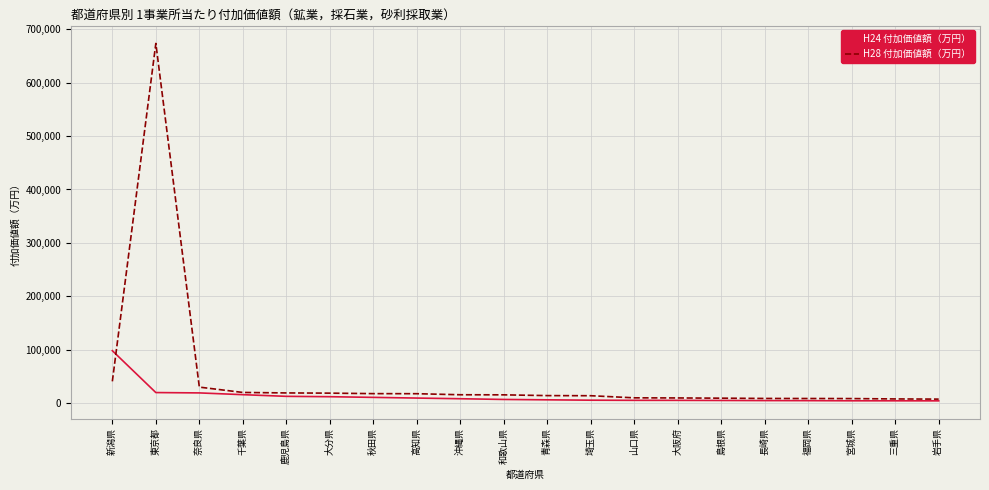

True or false: H28 付加価値額（万円） has a value of 30433 at 奈良県.

True